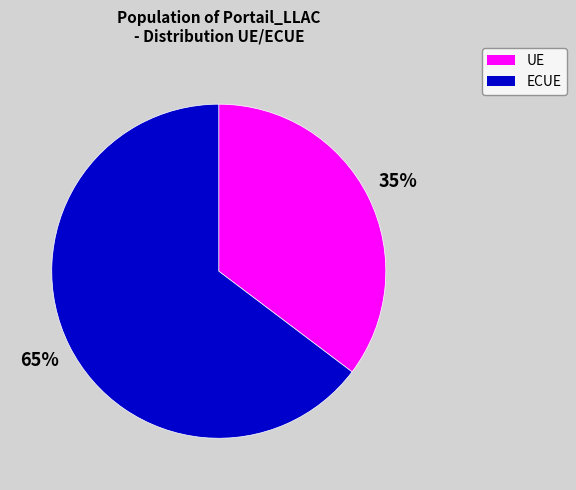

Is it true that UE is 35% of the pie?

True